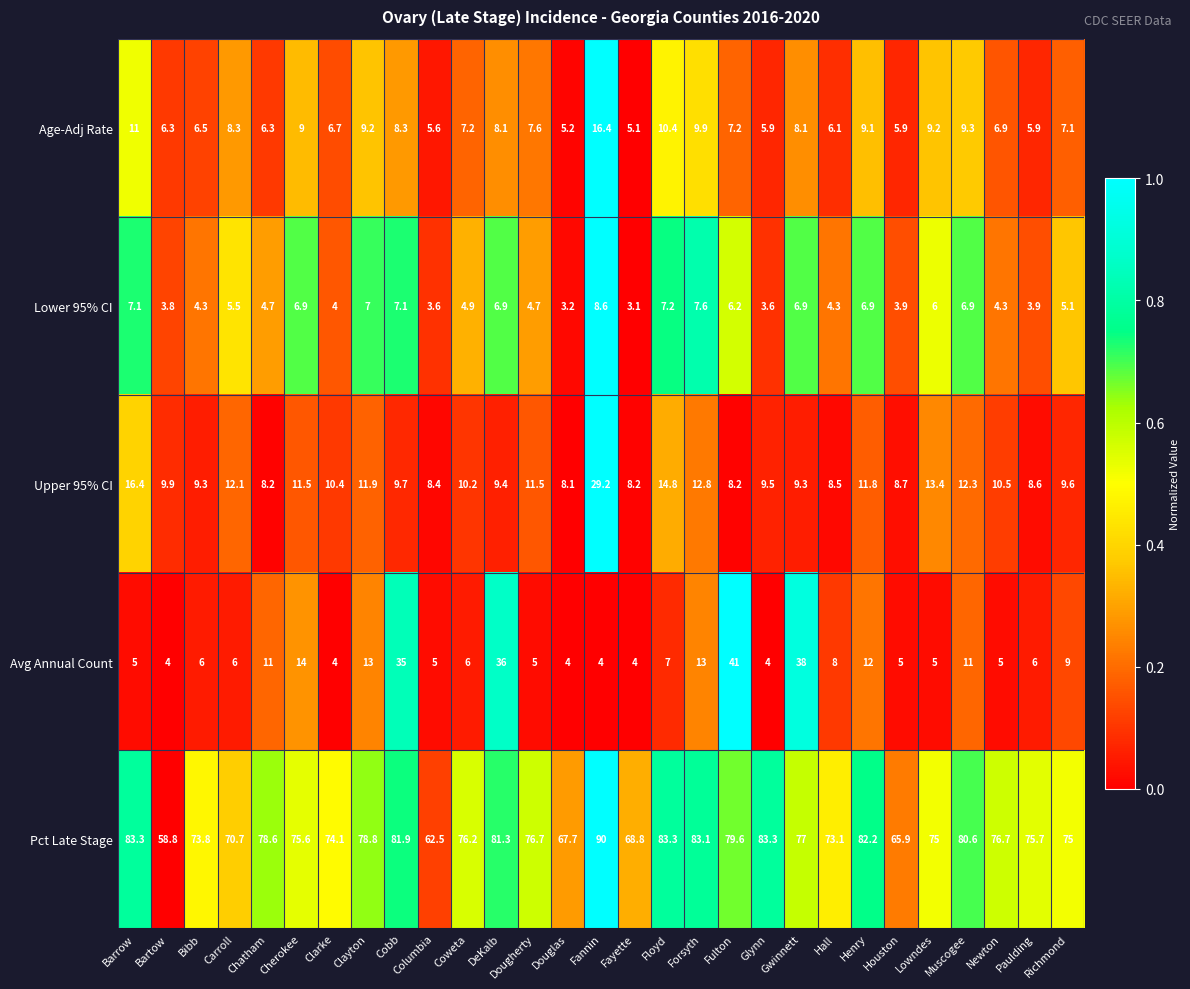

List the series in order of their peak value, highest first.

Pct Late Stage, Avg Annual Count, Upper 95% CI, Age-Adj Rate, Lower 95% CI